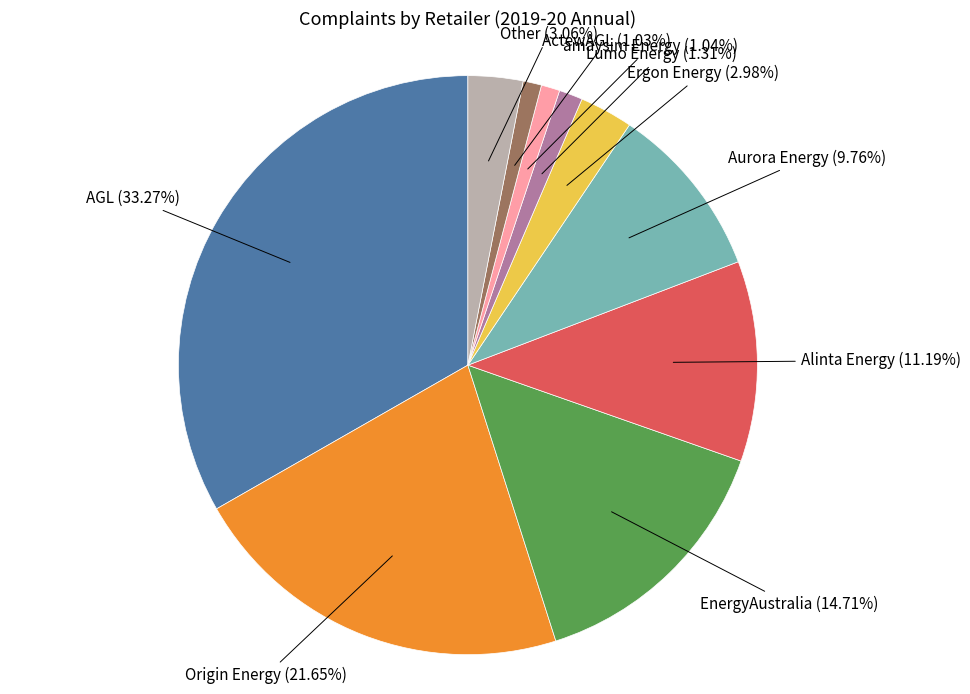

Is it true that EnergyAustralia is 15% of the pie?

True